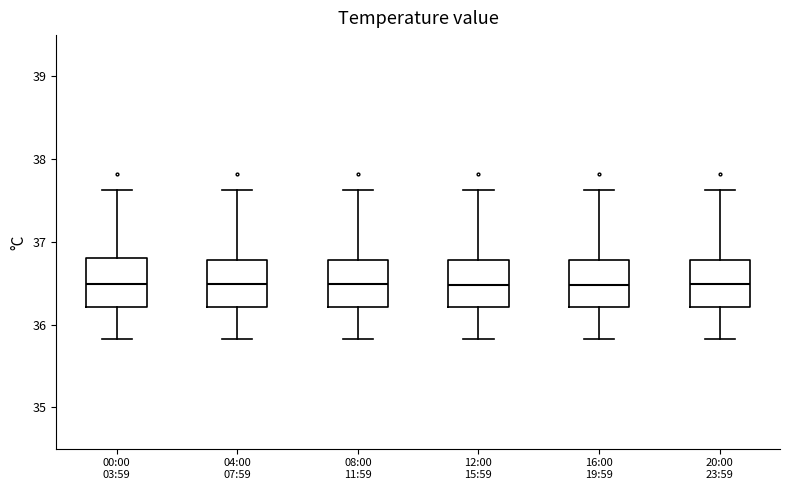

Reading left to right, read every box against the y-axis: the position of its median line, the range the box covers, and the ends of its whiskers. The values are not printed on the chart, so give them approximately, as read against the axis.

00:00 03:59: median 36.5, box 36.2 to 36.8, whiskers 35.8 to 37.6
04:00 07:59: median 36.5, box 36.2 to 36.8, whiskers 35.8 to 37.6
08:00 11:59: median 36.5, box 36.2 to 36.8, whiskers 35.8 to 37.6
12:00 15:59: median 36.5, box 36.2 to 36.8, whiskers 35.8 to 37.6
16:00 19:59: median 36.5, box 36.2 to 36.8, whiskers 35.8 to 37.6
20:00 23:59: median 36.5, box 36.2 to 36.8, whiskers 35.8 to 37.6